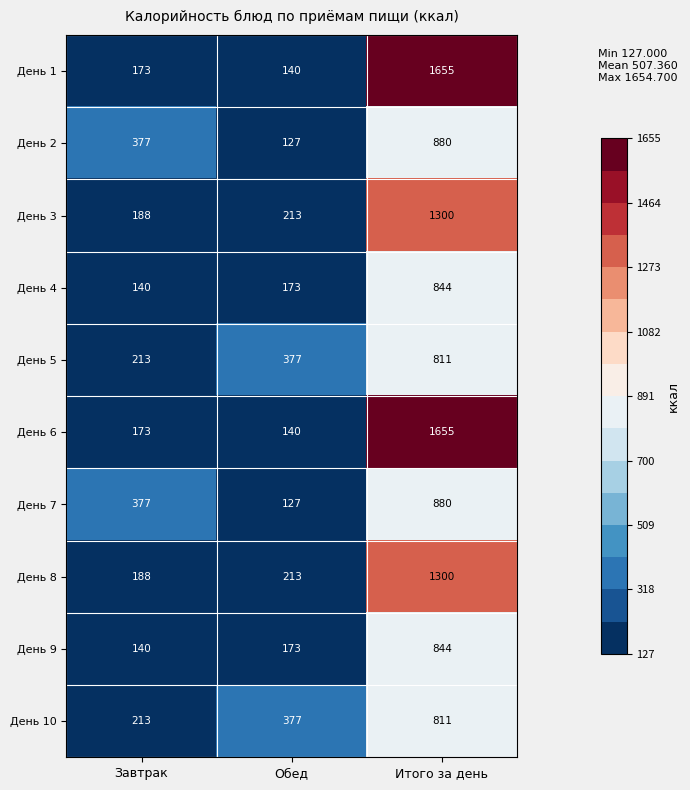

What is the smallest value displayed?

127